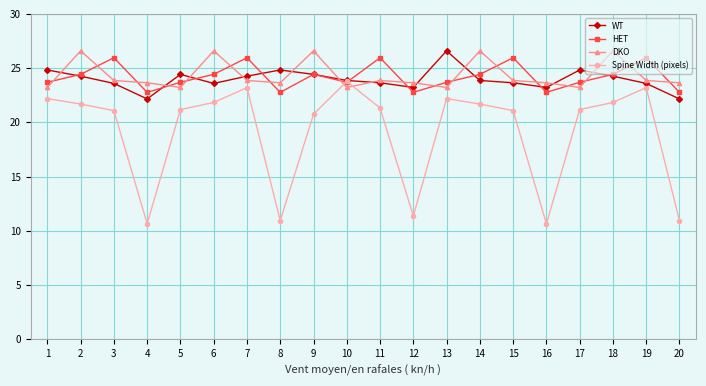

What is the maximum value for Spine Width (pixels)?

23.8